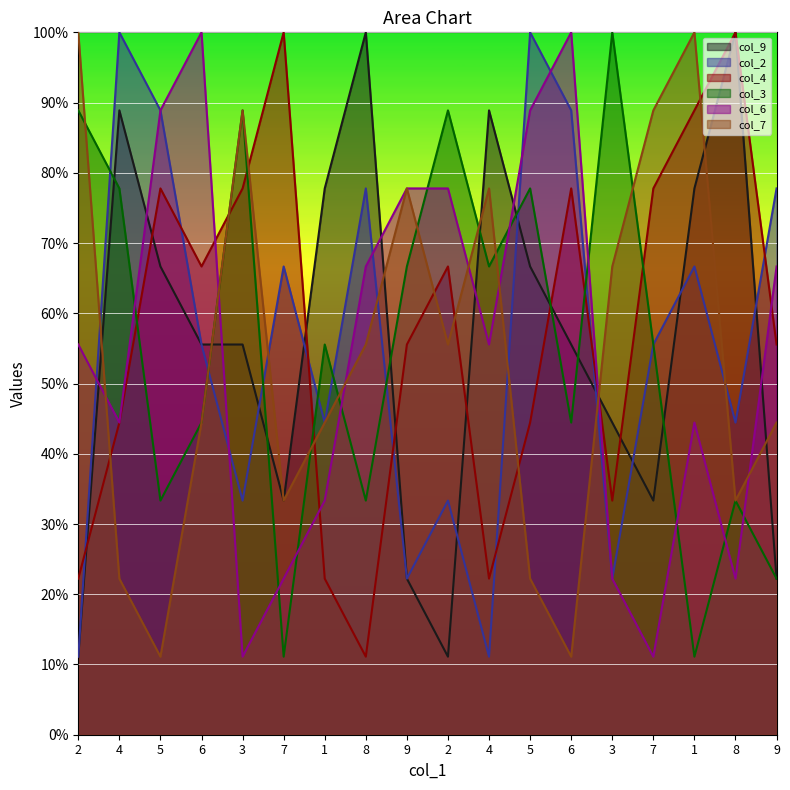

What is the sum of the col_4 values at 9 and 3?

133.3